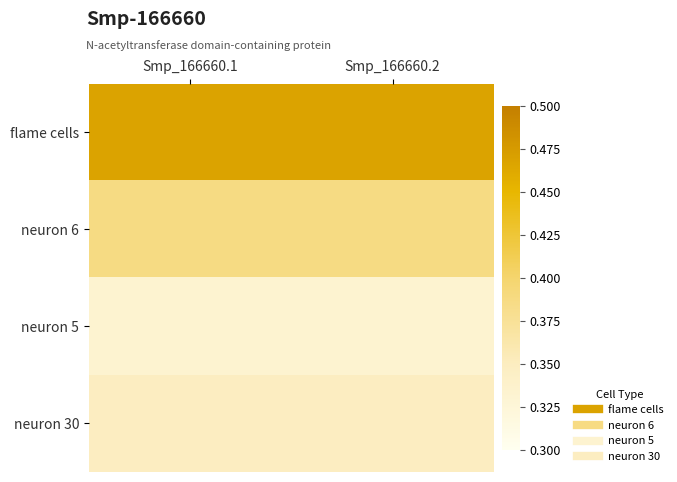

At how many categories does at least one series exceed 0?

2